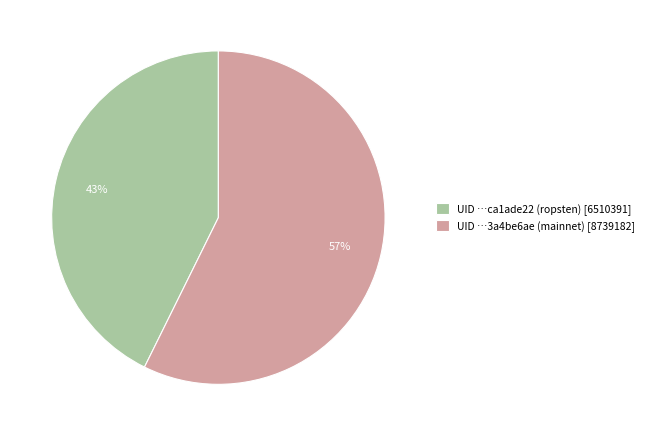

Which category accounts for the majority?

UID …3a4be6ae (mainnet) [8739182]